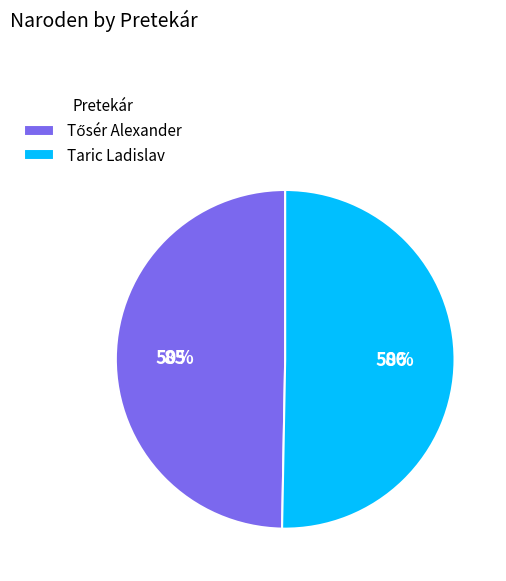

The Taric Ladislav slice represents 50% of the pie. True or false?

True